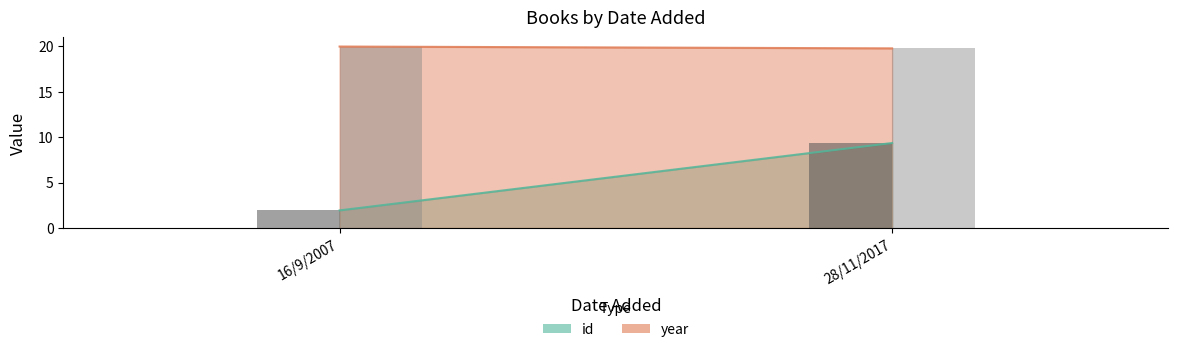

How many bars are there in total?

4